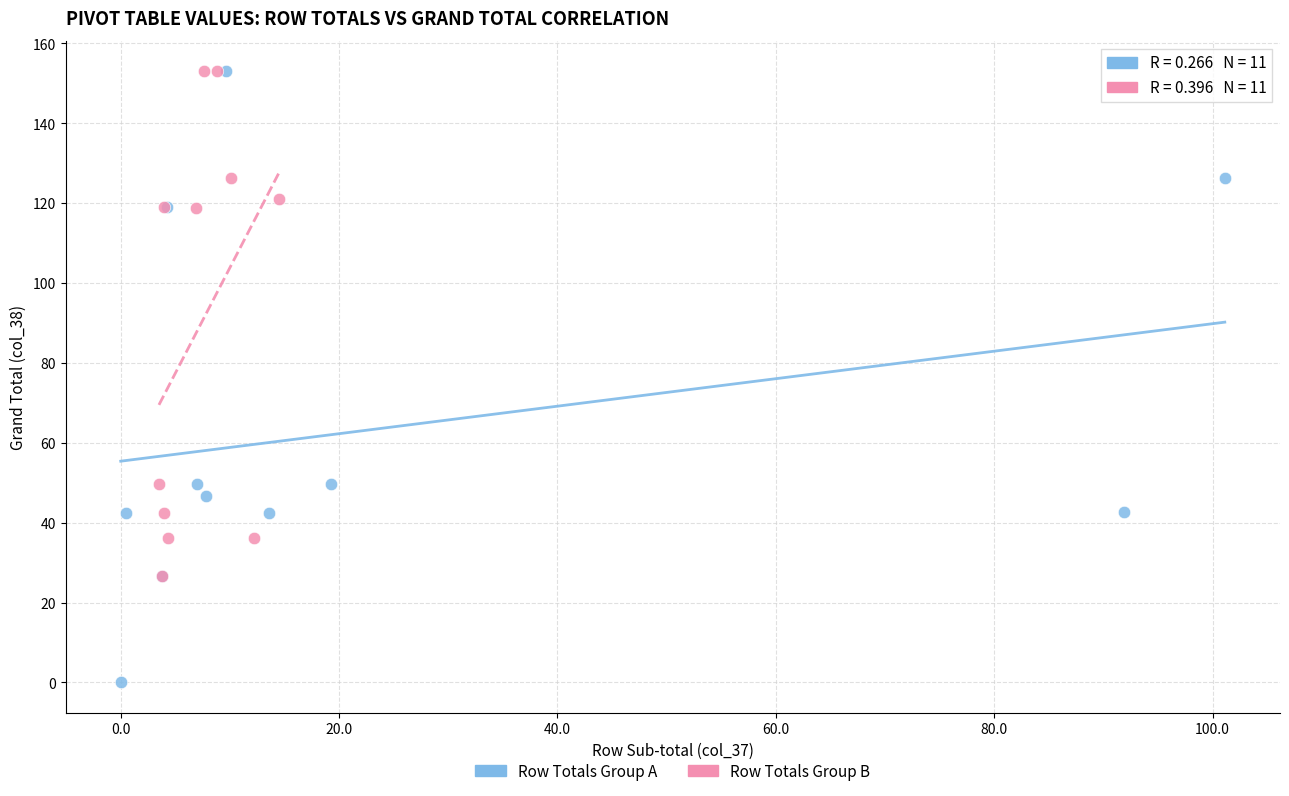

Which series has the largest Y range (max minus min)?

Row Totals Group A